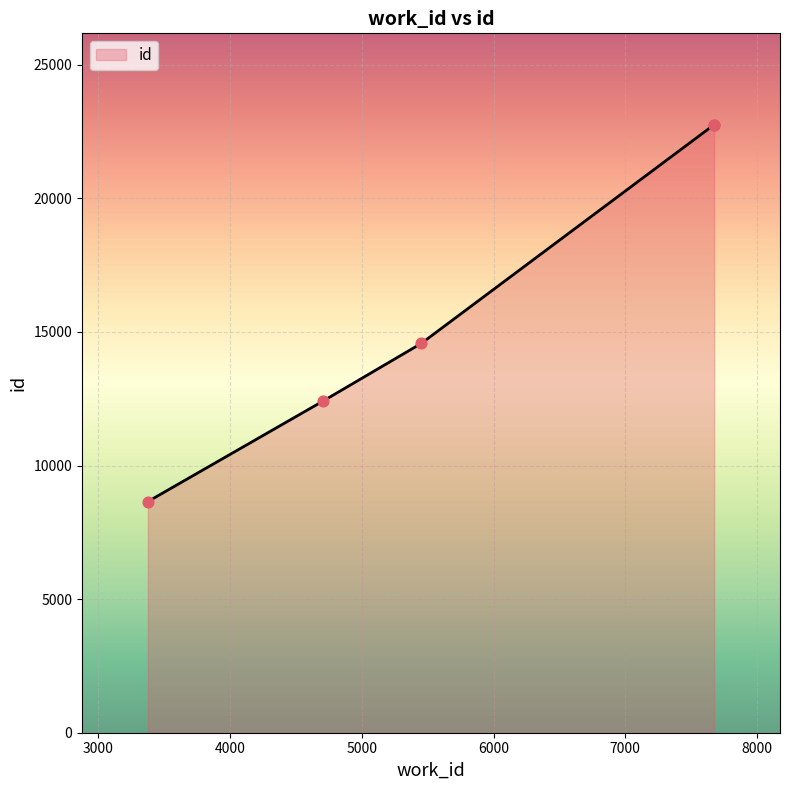

Approximately how many times larger is the value at 7675 compared to 3376?

2.6